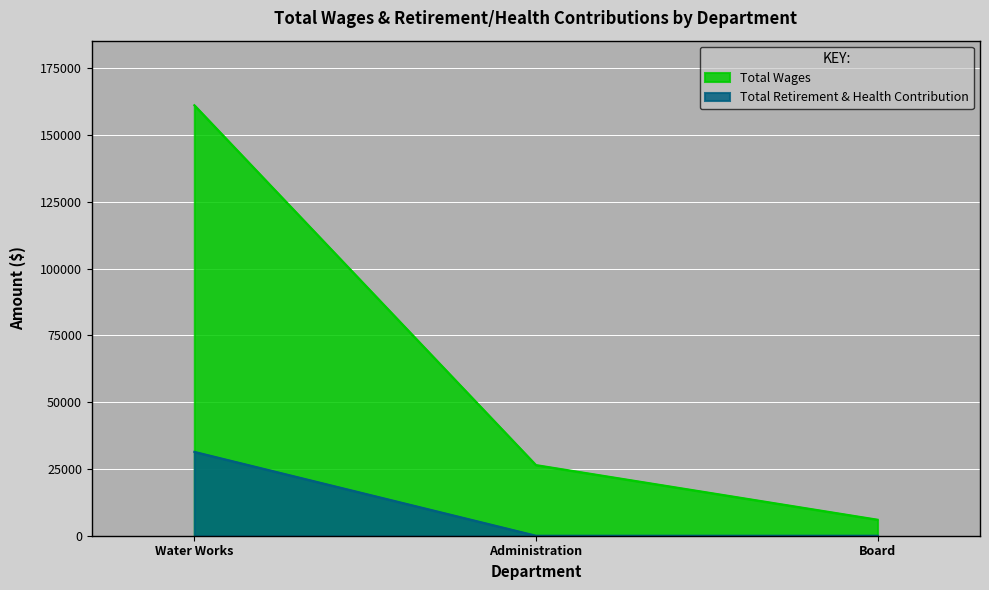

Which series has the largest range (max minus min)?

Total Wages